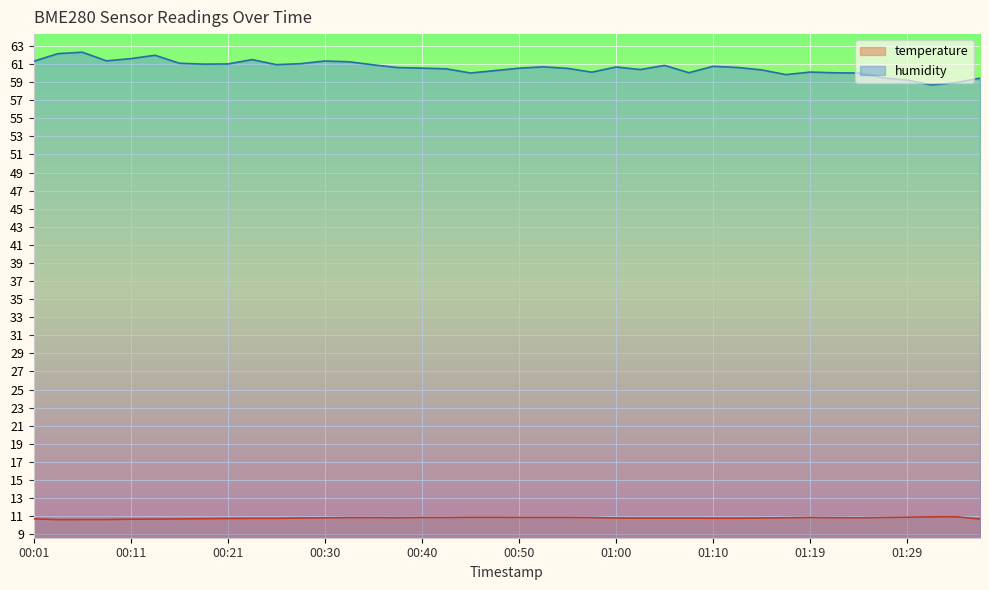

Where is temperature nearest to the value 10?

00:04